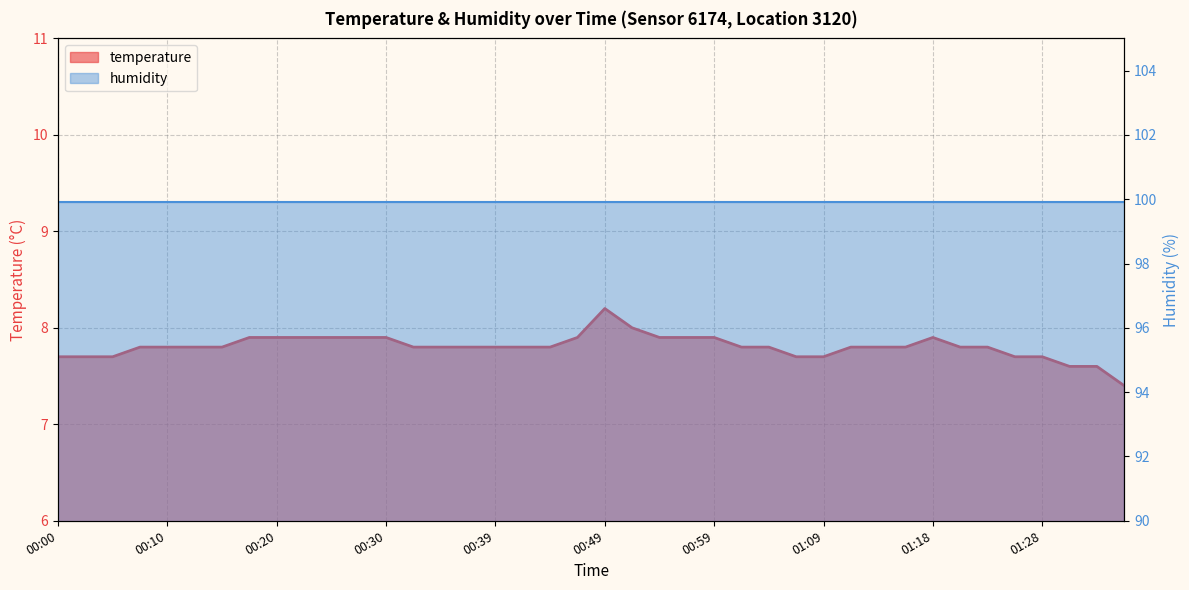

What is the smallest value displayed?

7.4